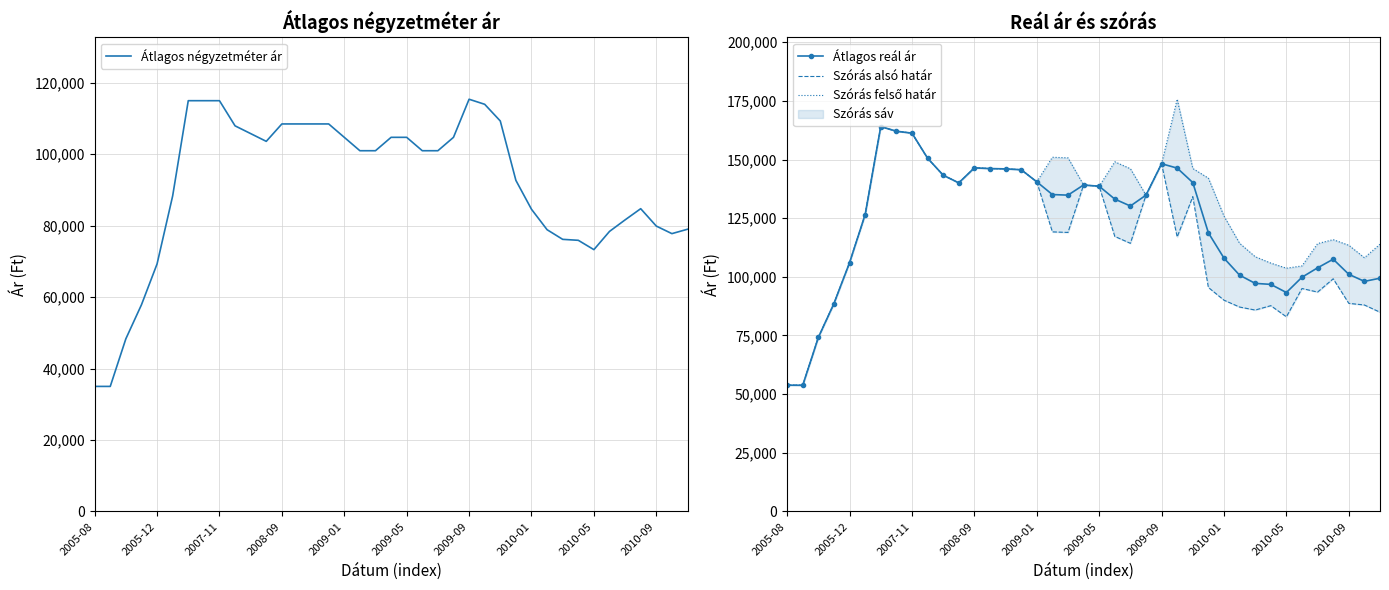

True or false: Szórás felső határ and Átlagos reál ár intersect in this chart.

False